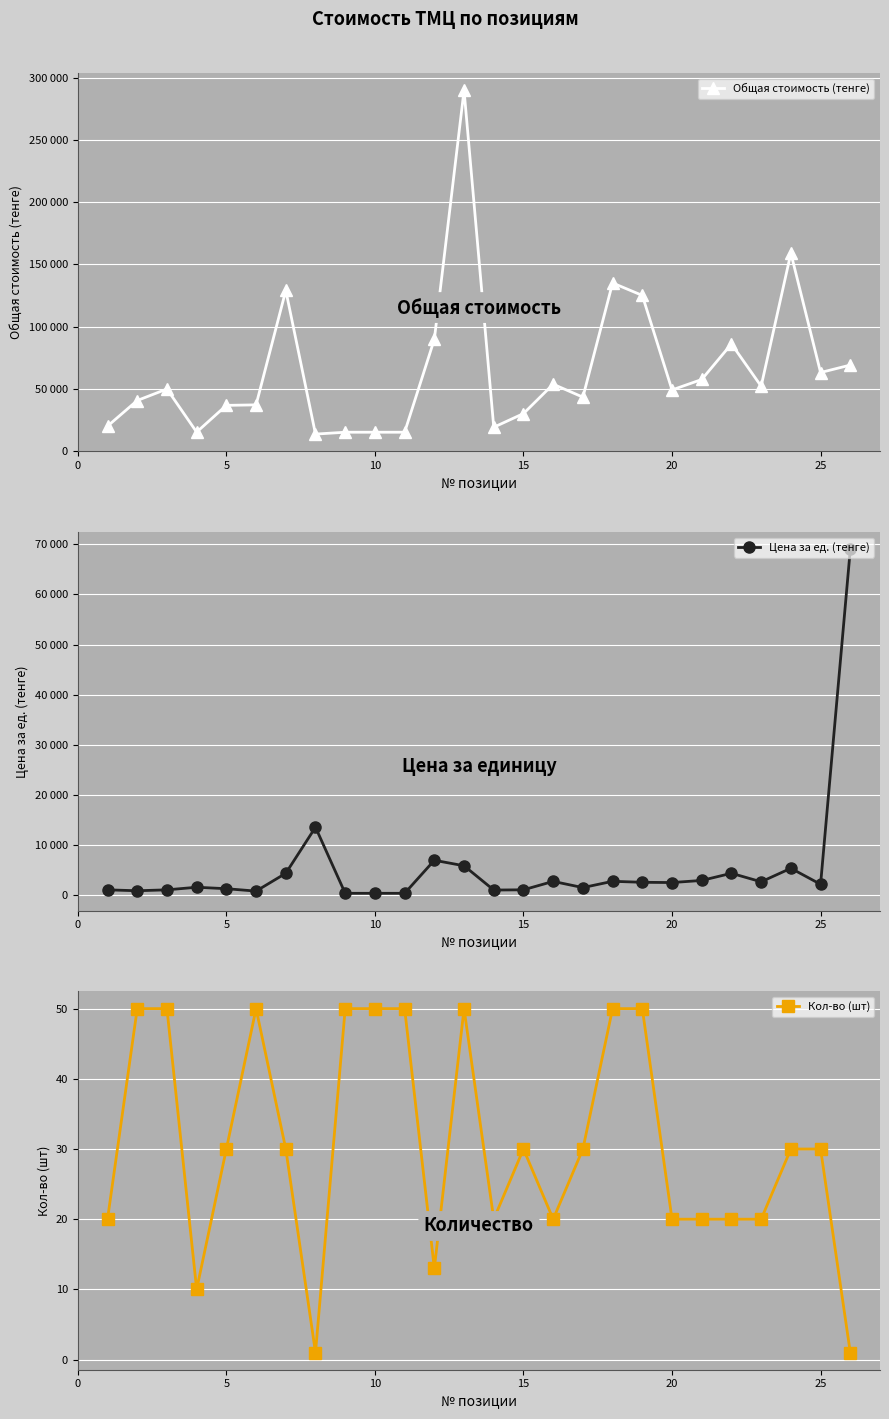

What is the maximum value for Кол-во (шт)?

50